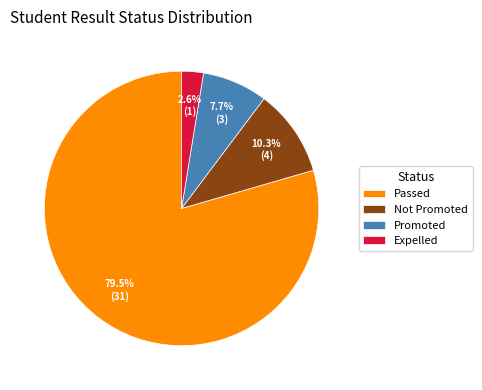

Does Expelled account for over 50% of the chart?

No